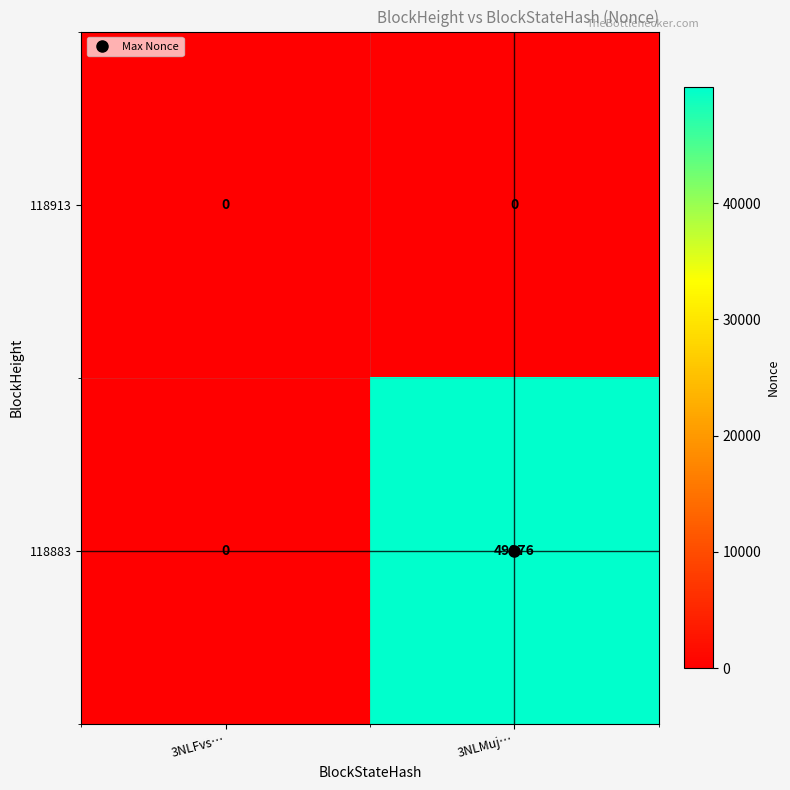

List the series in order of their overall mean, lowest first.

118913, 118883